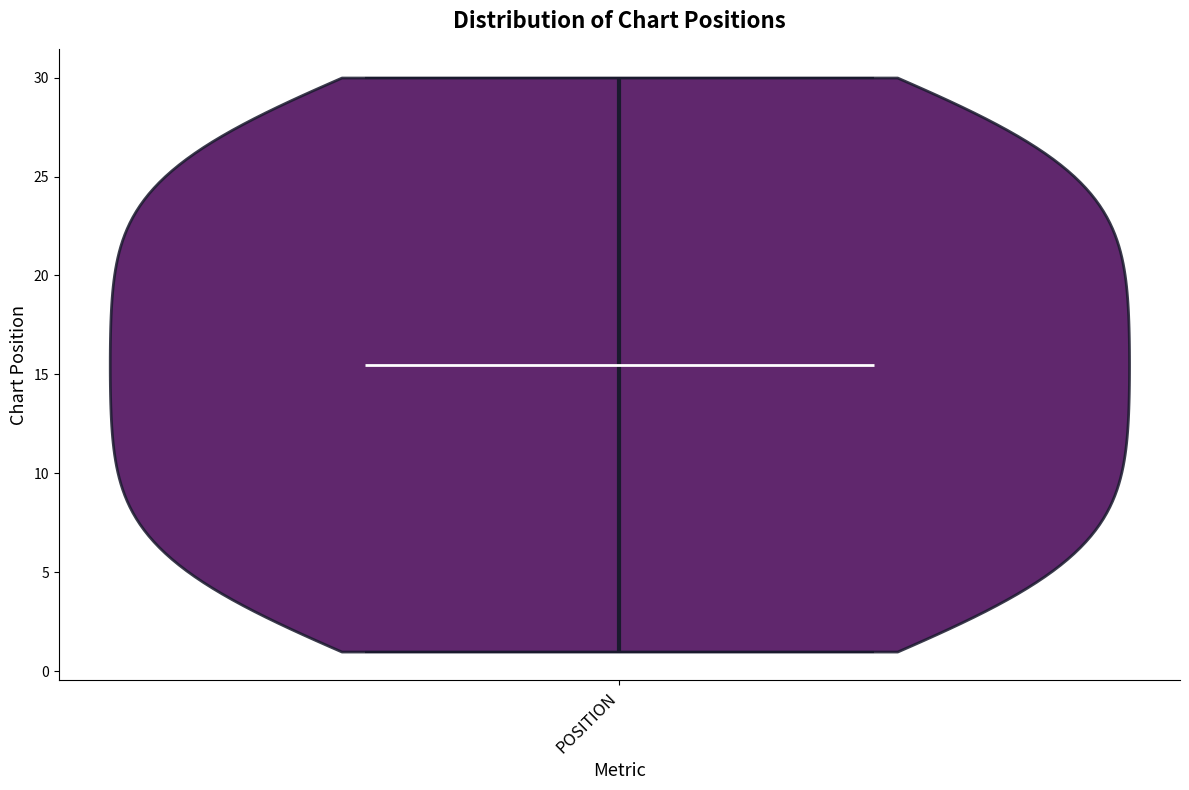

Read this violin plot against the y-axis: where its median line is, and the lowest and highest points the violin reaches. The values are not printed on the chart, so give them approximately, as read against the axis.

median line 15.5, lowest point 1.0, highest point 30.0